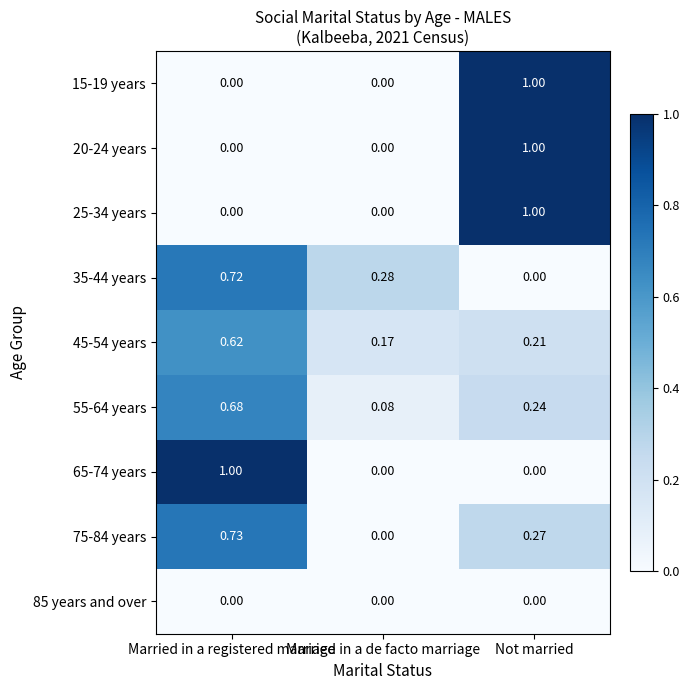

At which label does 75-84 years reach its minimum?

Married in a de facto marriage